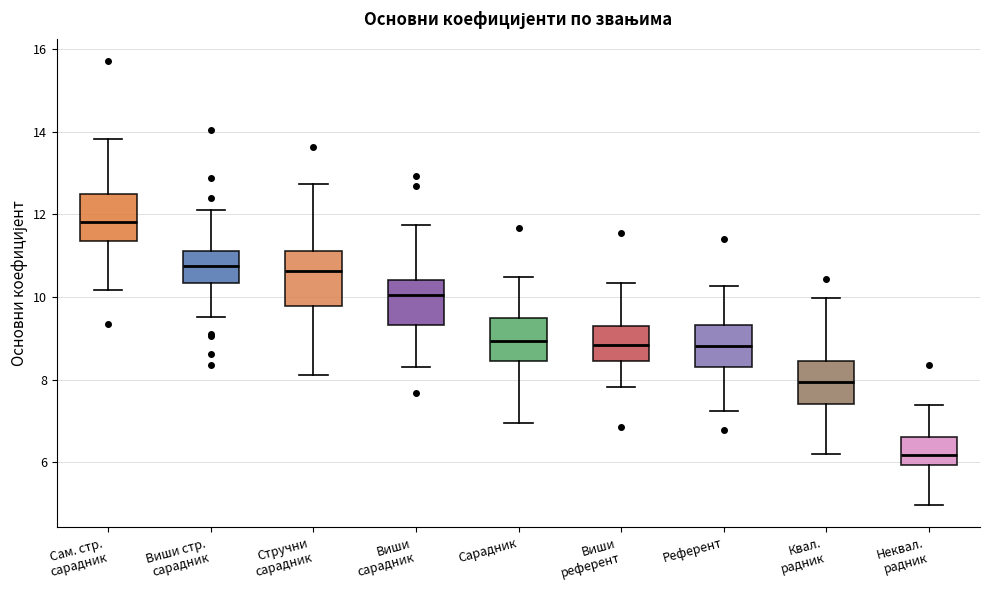

Reading left to right, read every box against the y-axis: the position of its median line, the range the box covers, and the ends of its whiskers. The values are not printed on the chart, so give them approximately, as read against the axis.

Сам. стр. сарадник: median 11.8, box 11.4 to 12.4, whiskers 10.2 to 13.8
Виши стр. сарадник: median 10.8, box 10.4 to 11.2, whiskers 9.6 to 12.2
Стручни сарадник: median 10.6, box 9.8 to 11.2, whiskers 8.2 to 12.8
Виши сарадник: median 10.0, box 9.4 to 10.4, whiskers 8.4 to 11.8
Сарадник: median 9.0, box 8.4 to 9.4, whiskers 7.0 to 10.4
Виши референт: median 8.8, box 8.4 to 9.2, whiskers 7.8 to 10.4
Референт: median 8.8, box 8.4 to 9.4, whiskers 7.2 to 10.2
Квал. радник: median 8.0, box 7.4 to 8.4, whiskers 6.2 to 10.0
Неквал. радник: median 6.2, box 6.0 to 6.6, whiskers 5.0 to 7.4